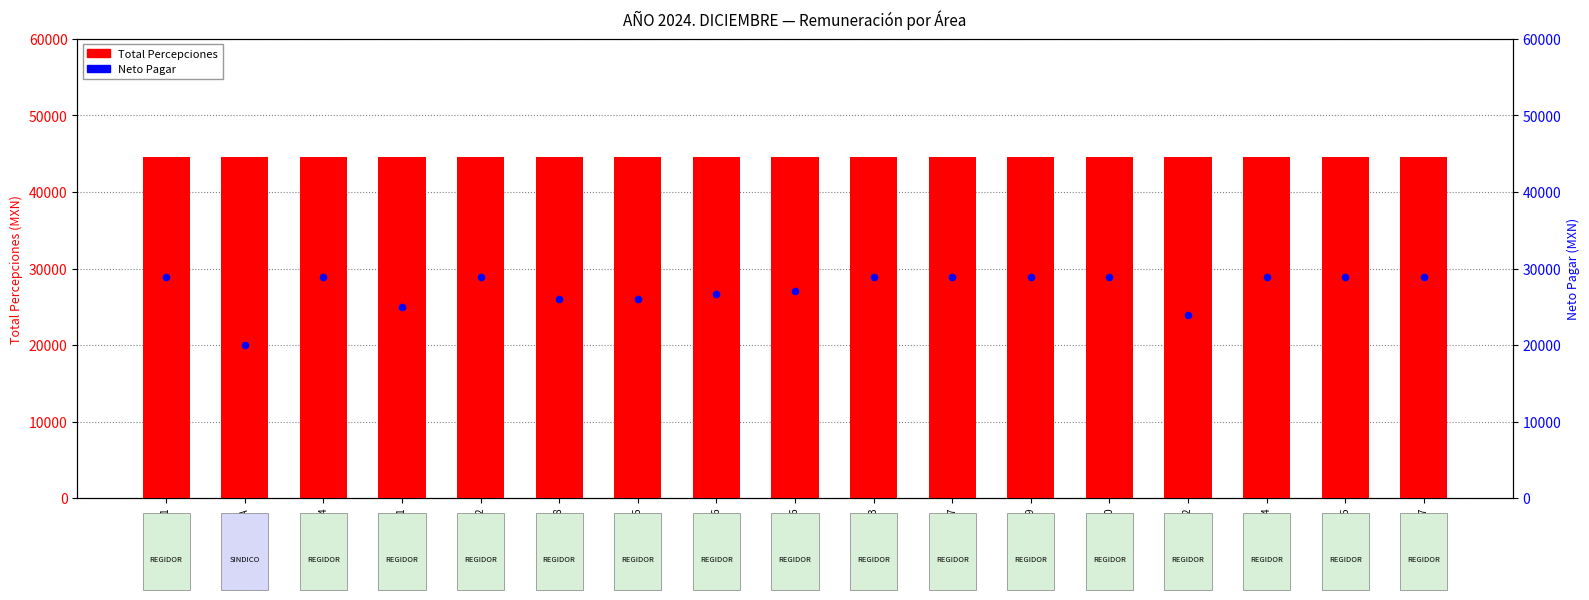

Which series contains the lowest Y value?

Neto Pagar